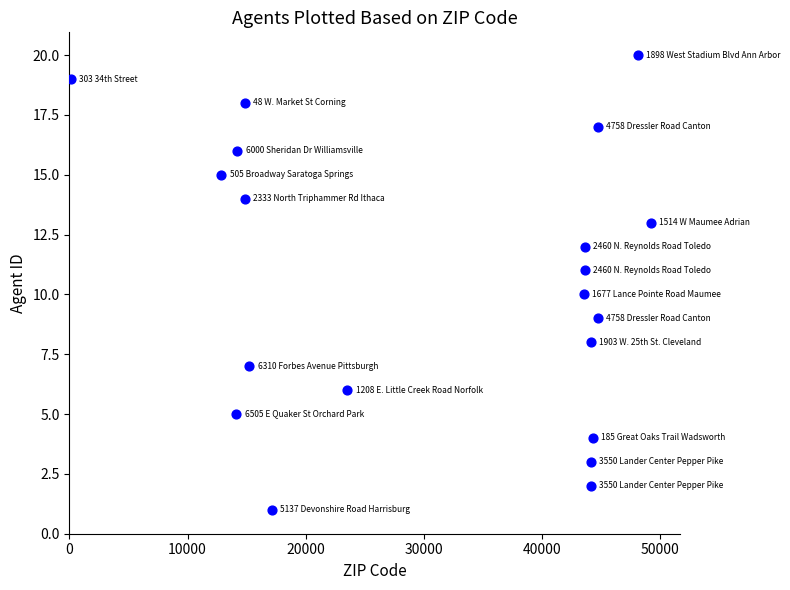

What is the range of Y values (max minus min)?

19